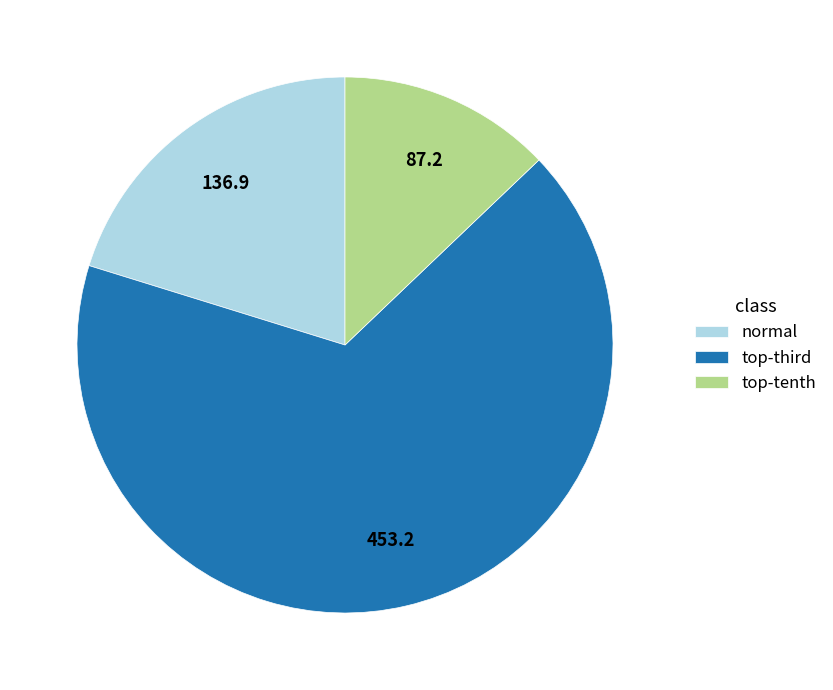

Which category has the biggest portion of the pie?

top-third